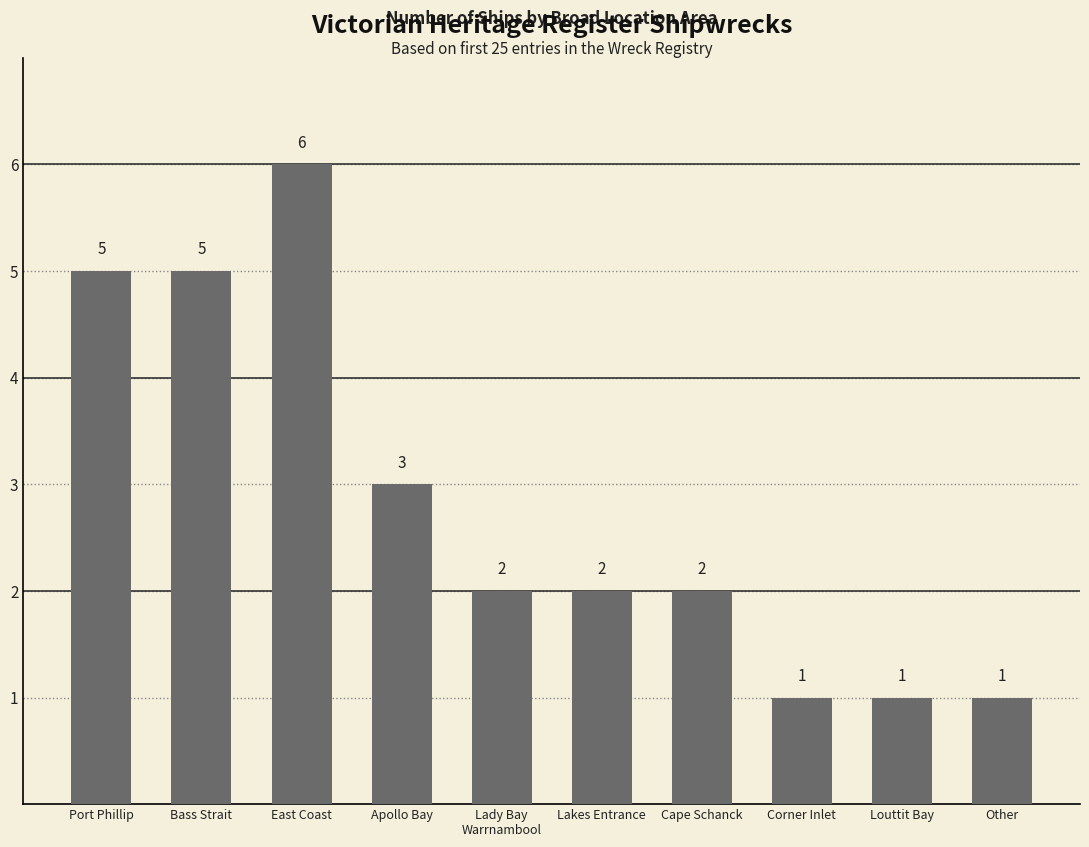

Reading left to right, what are all the values shown in this chart?

5	5	6	3	2	2	2	1	1	1